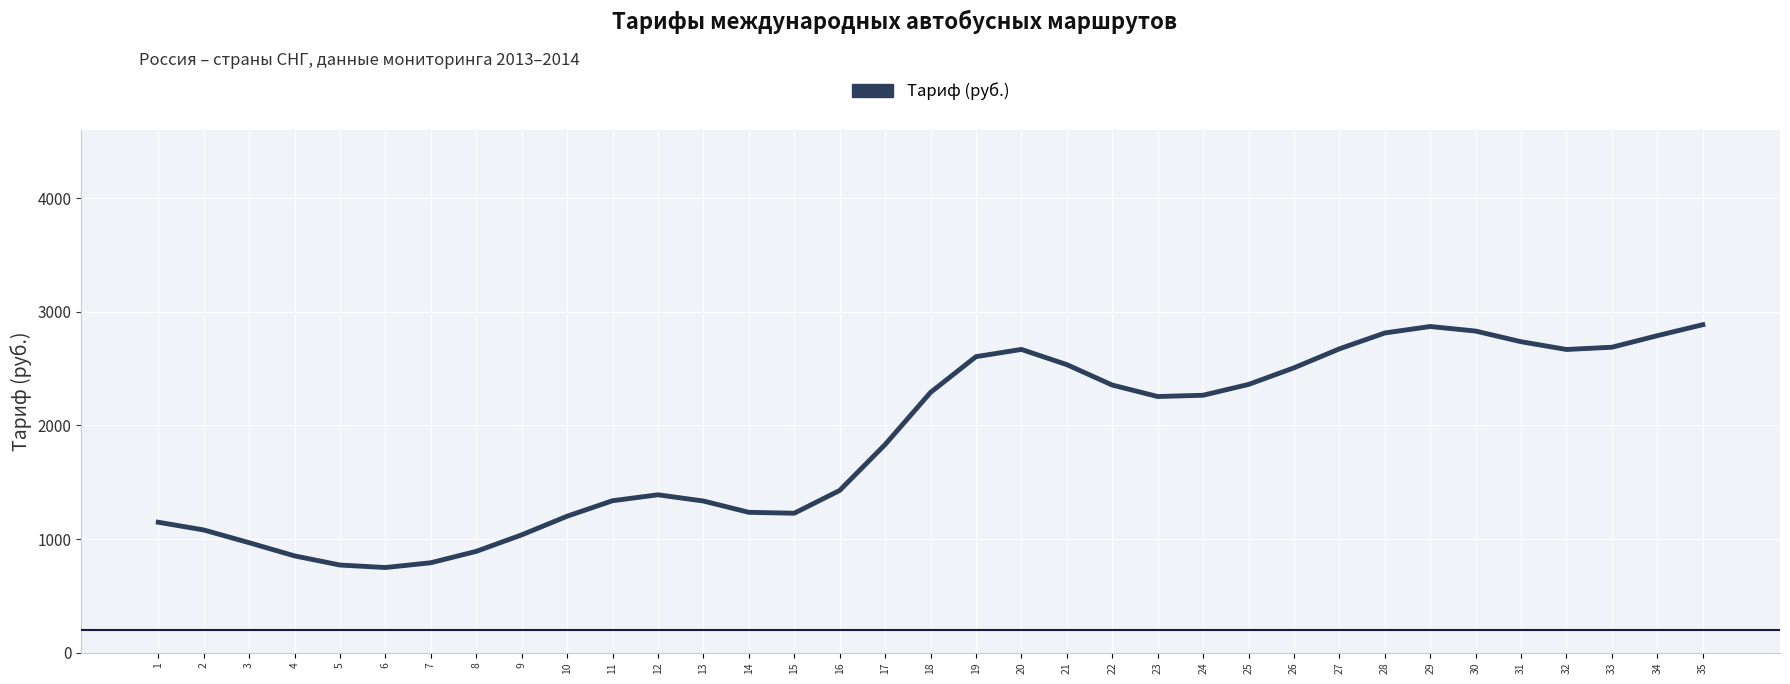

What is the difference between the maximum and minimum values?

2139.1